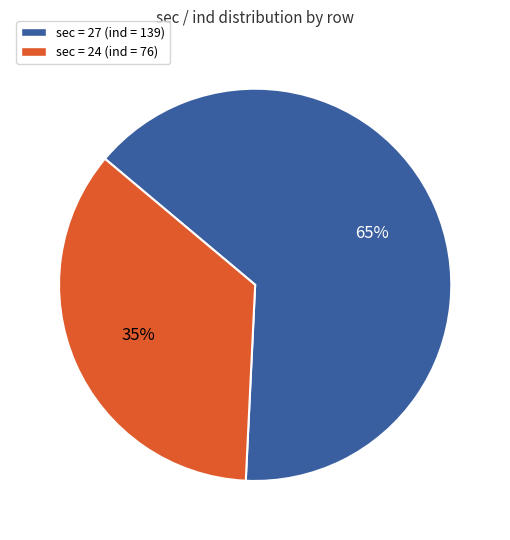

To the nearest percent, what is the average slice percentage?

50%